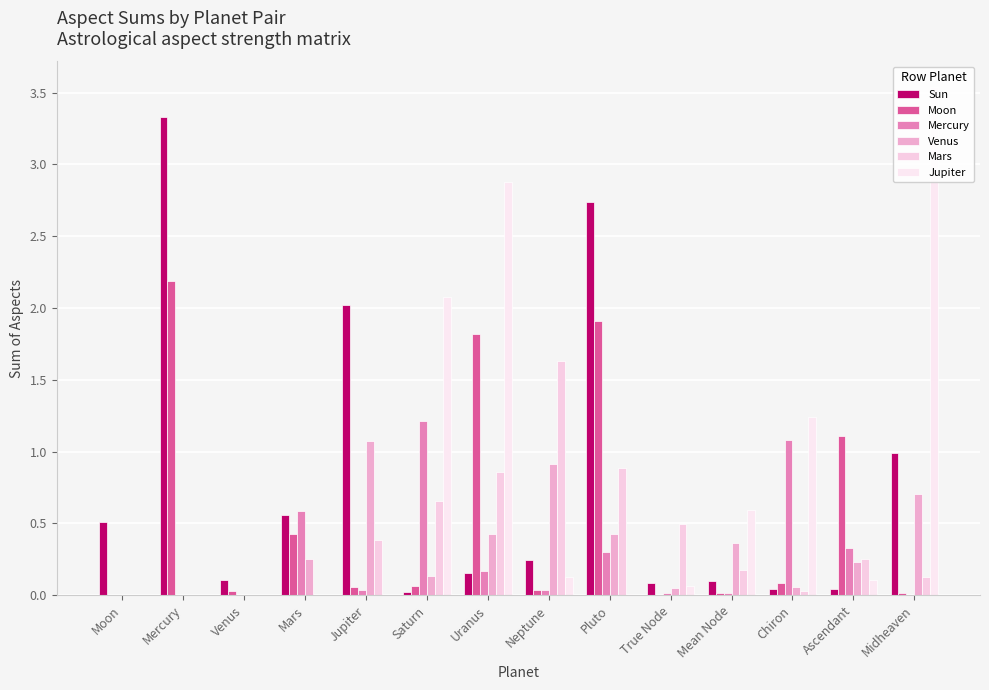

What is the difference between the second highest and minimum values in the Jupiter series?

2.9